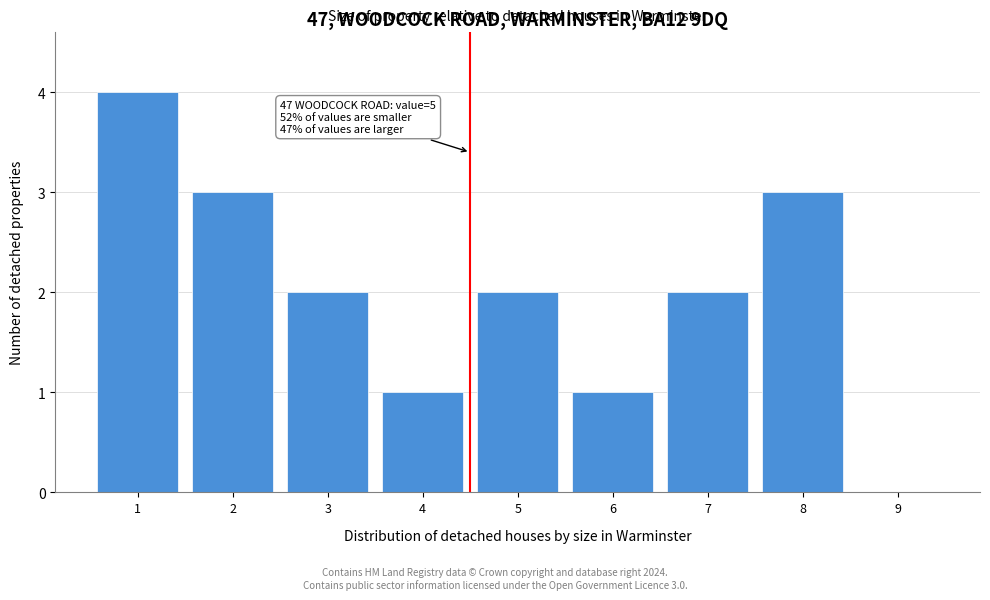

Reading left to right, list all the values displayed in this chart.

1=4	2=3	3=2	4=1	5=2	6=1	7=2	8=3	9=0